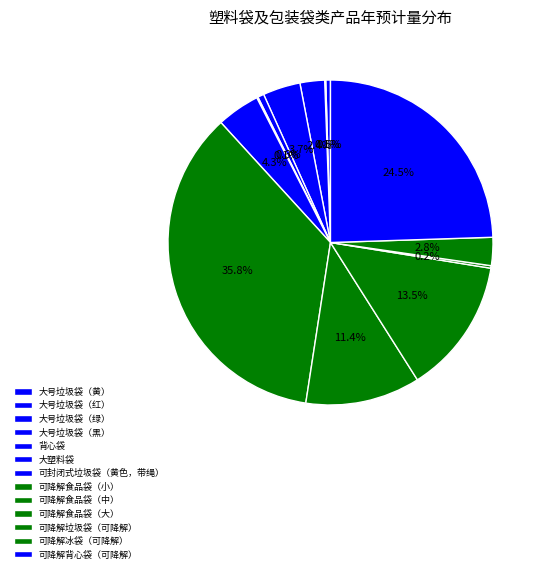

How many slices are in this pie chart?

13